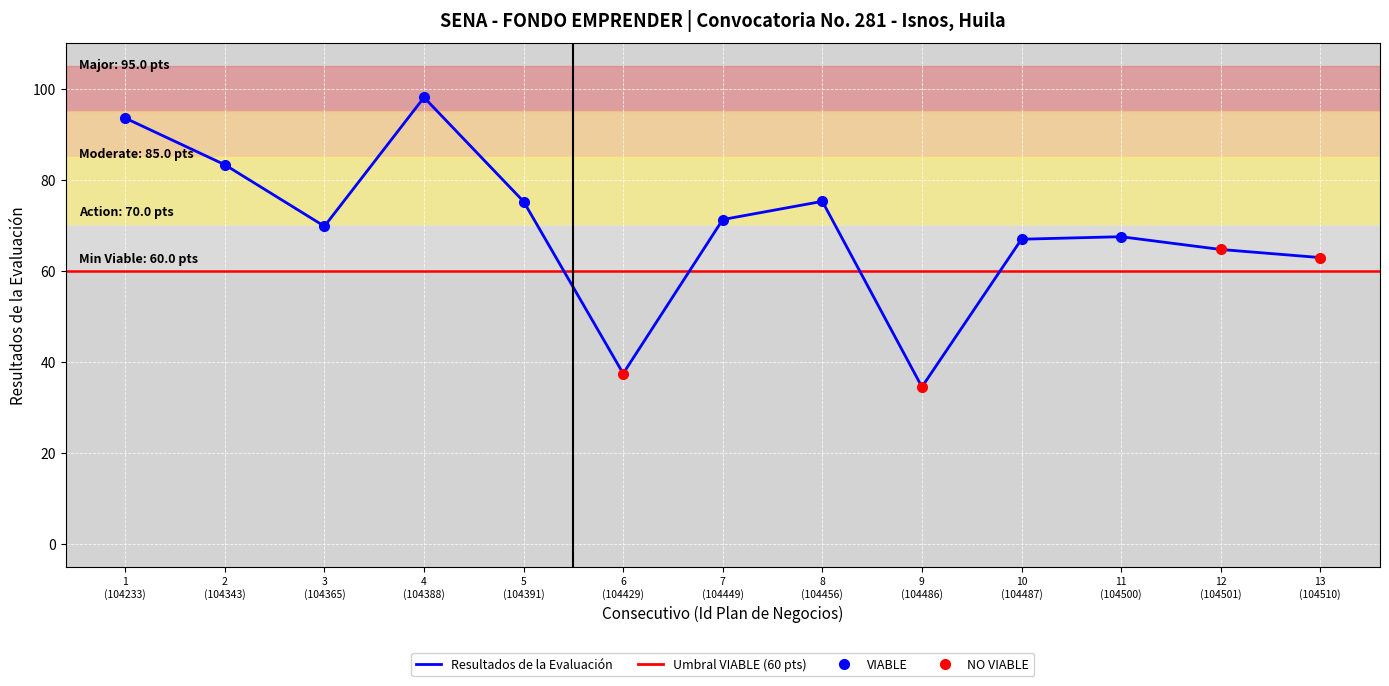

What is the average value?

69.2